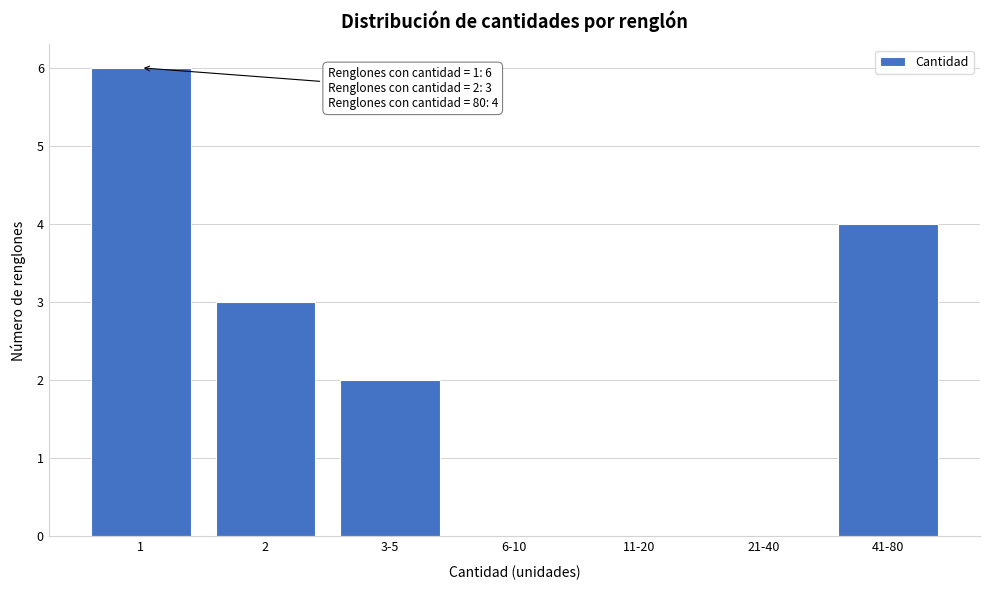

Reading left to right, what are all the values shown in this chart?

1=6	2=3	3-5=2	6-10=0	11-20=0	21-40=0	41-80=4